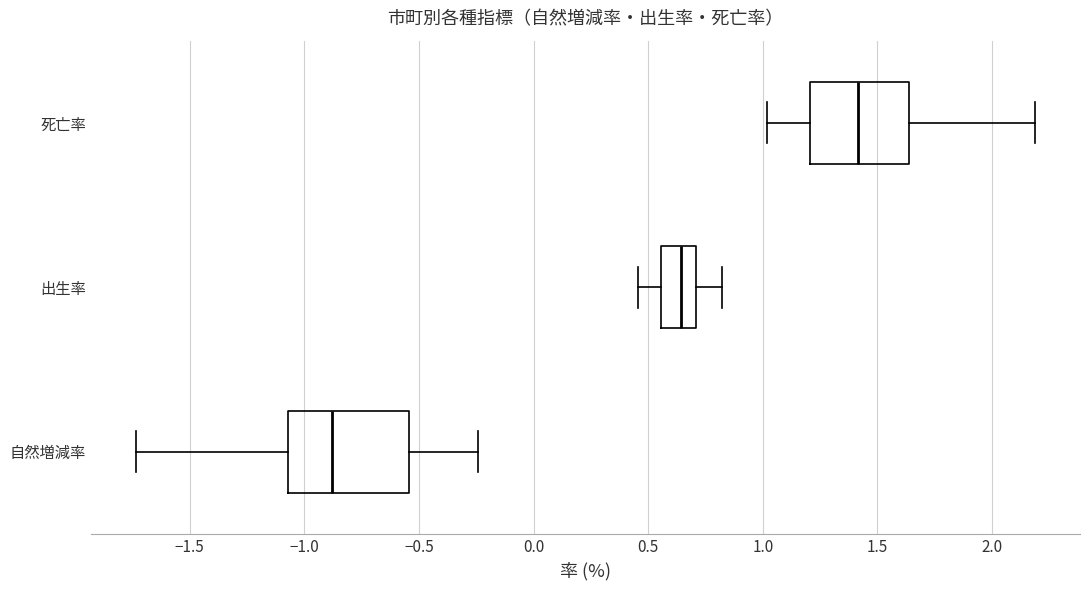

Which box is the widest, from its left edge to its right edge?

自然増減率